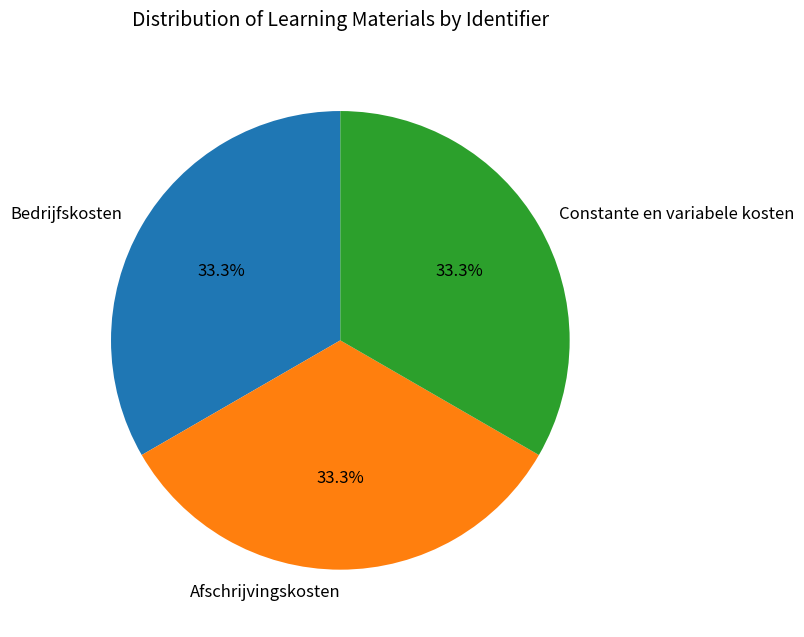

Is Bedrijfskosten the majority of the pie?

No